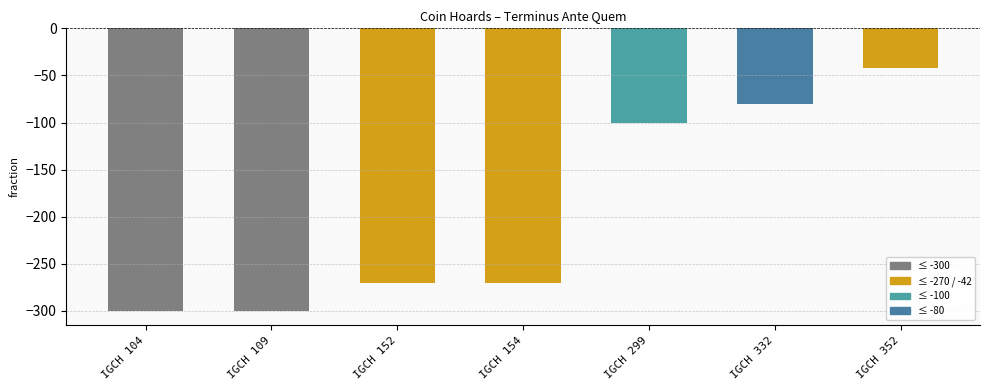

The value at IGCH 352 is -13. True or false?

False